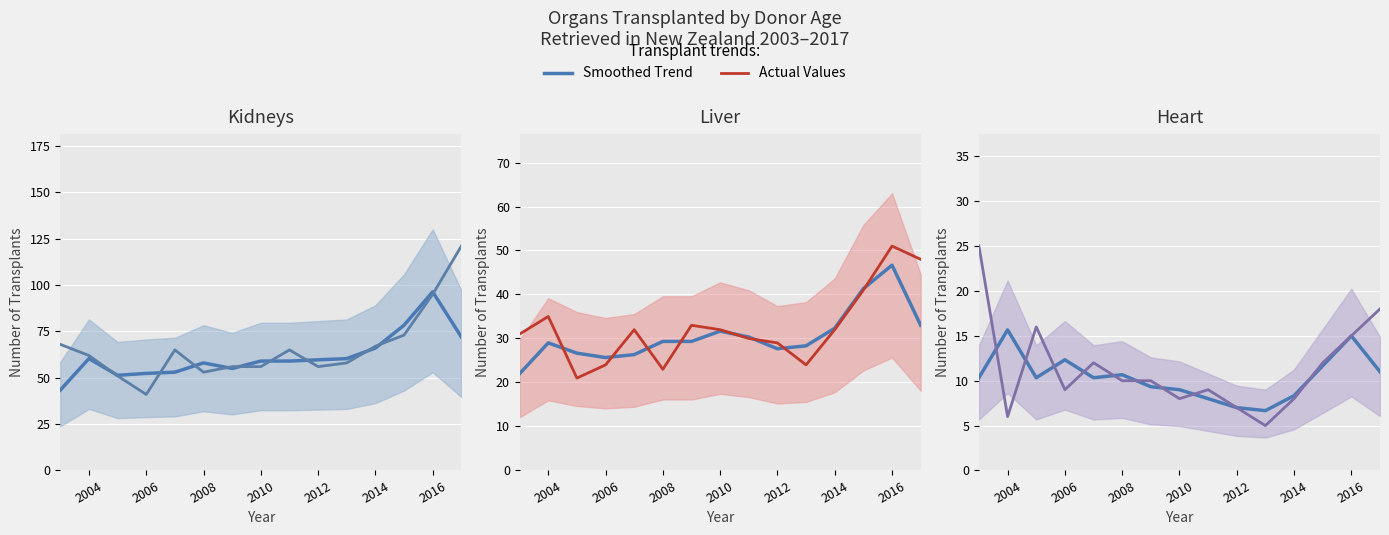

What position from the left is 2012?

10